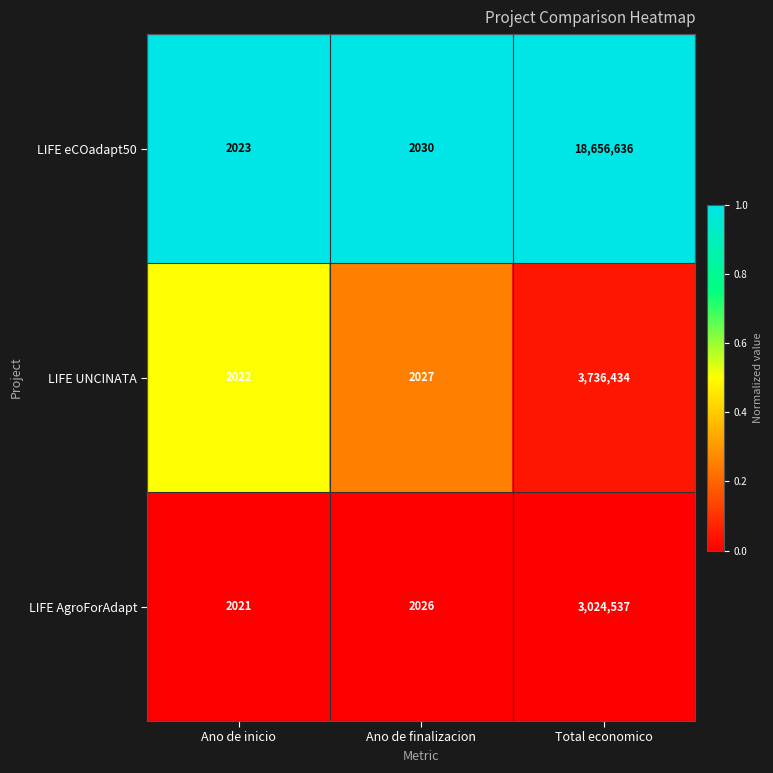

List the series in order of their peak value, lowest first.

LIFE AgroForAdapt, LIFE UNCINATA, LIFE eCOadapt50